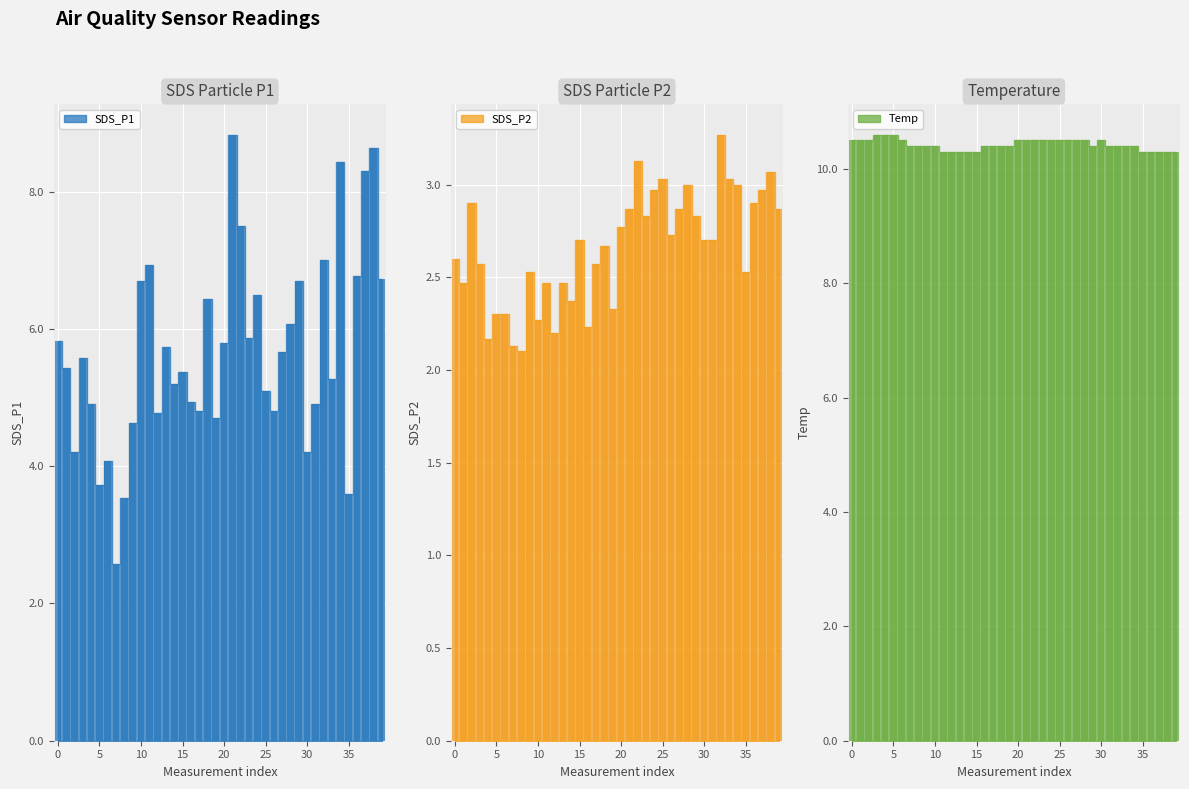

List the series in order of their peak value, highest first.

Temp, SDS_P1, SDS_P2